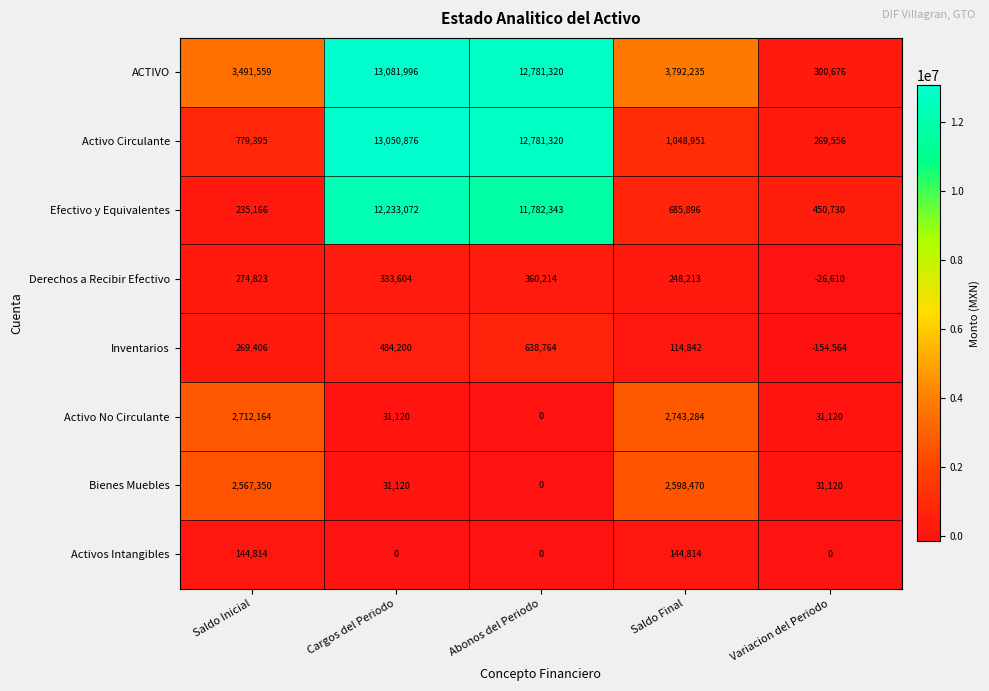

What is the spread (max minus min) of values at Variacion del Periodo?

605294